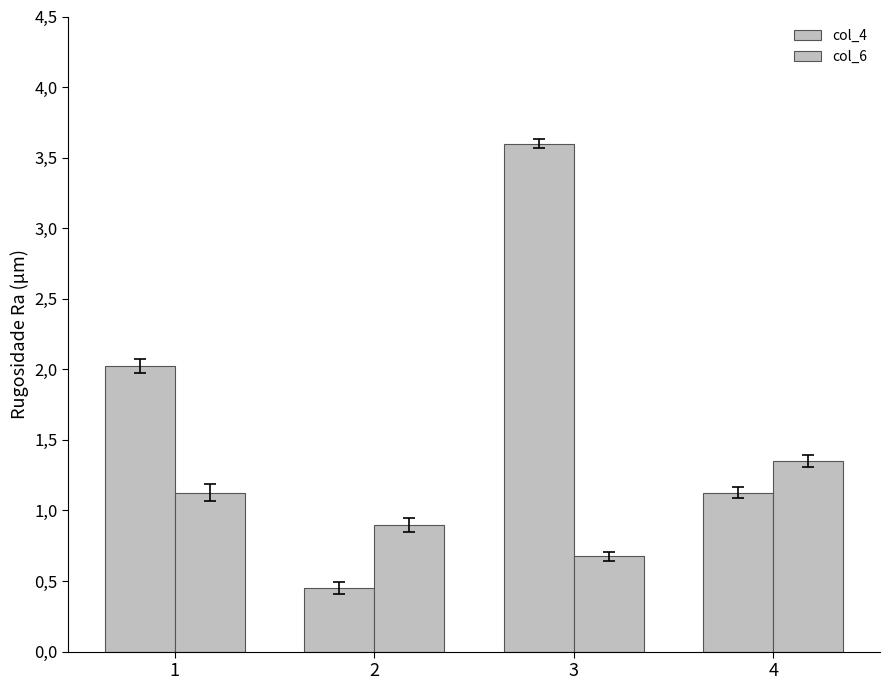

Reading left to right, what are all the values shown in this chart?

col_4: 2.0	0.5	3.6	1.1
col_6: 1.1	0.9	0.7	1.3